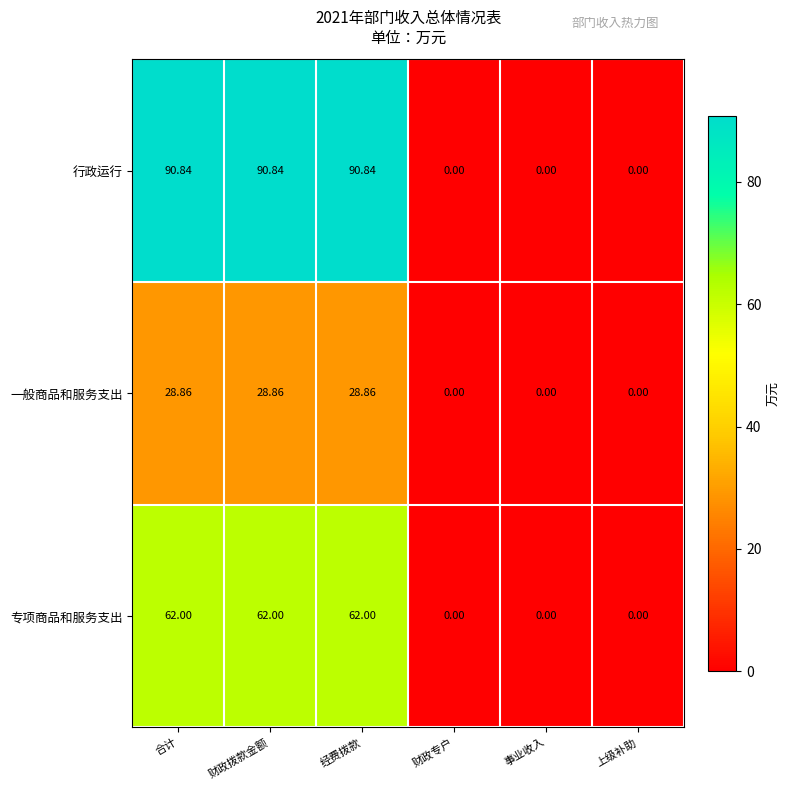

Which series changed the most between 财政拨款金额 and 上级补助?

行政运行